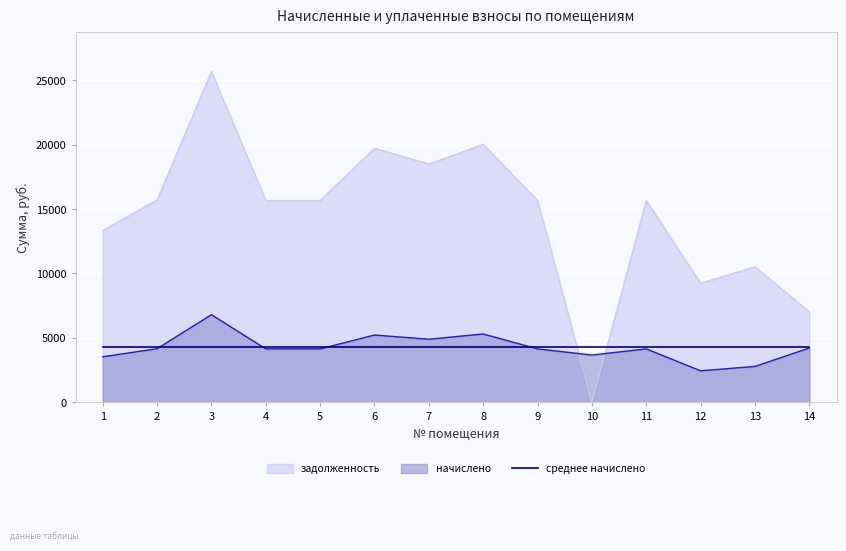

What is the difference between the начислено values at 7 and 1?

1360.8